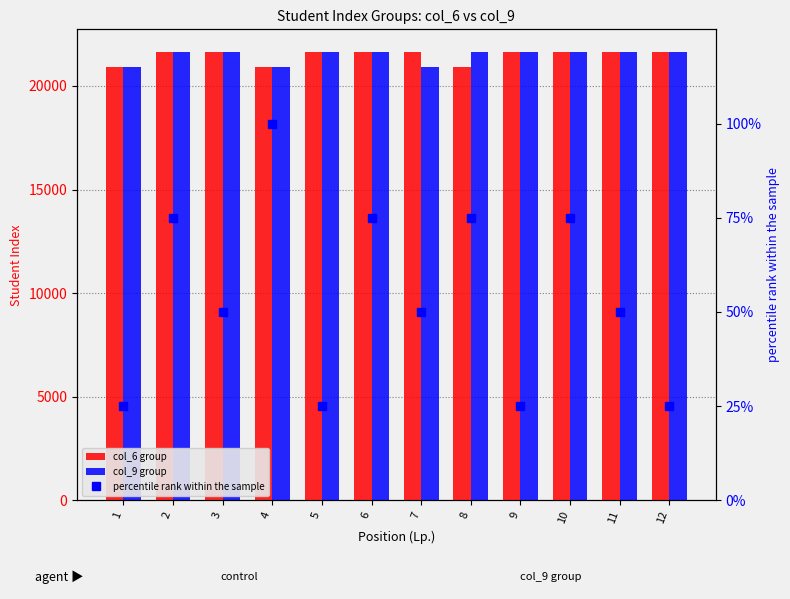

At how many categories does at least one series exceed 16400?

12